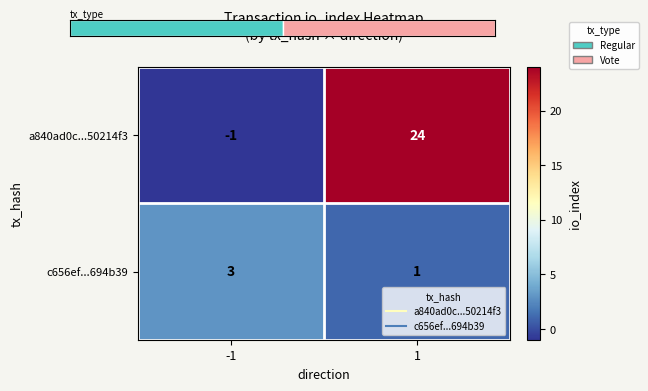

At which category does the chart reach its peak across all series?

1